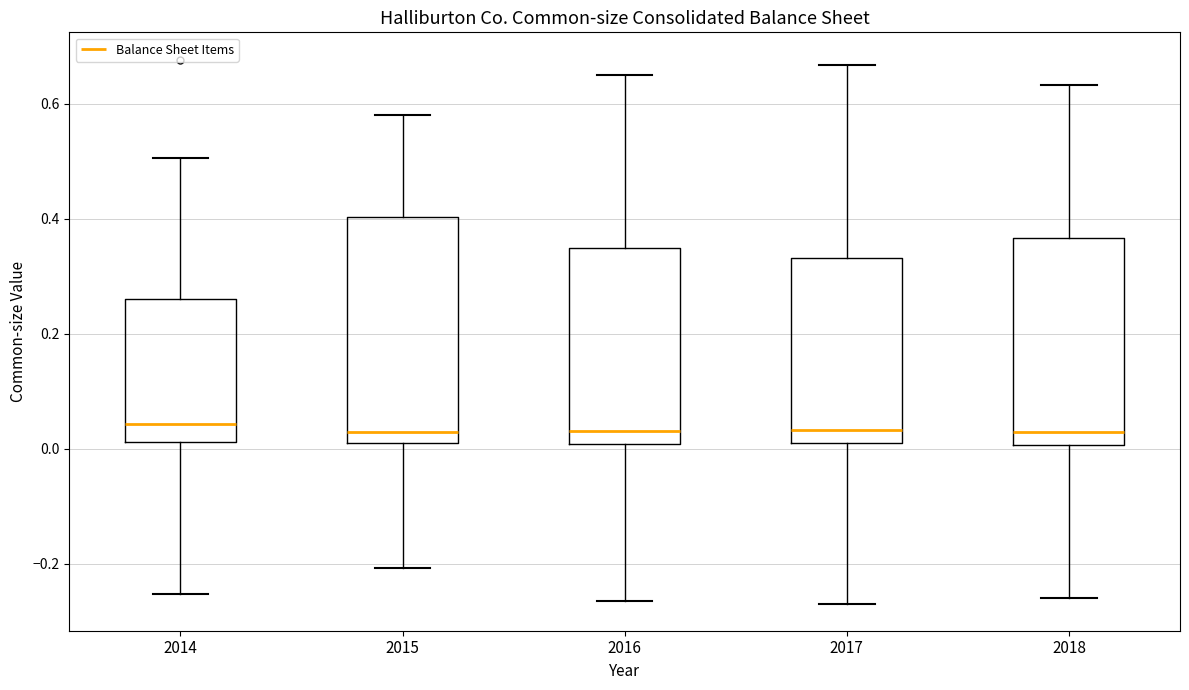

Reading left to right, transcribe this box plot: for each box, give where its median line is, the range the box spans, and where its two whiskers end, as read against the y-axis. The values are not printed on the chart, so give them approximately, as read against the axis.

2014: median 0.04, box 0.02 to 0.26, whiskers -0.26 to 0.50
2015: median 0.02 (just above the box's lower edge), box 0.02 to 0.40, whiskers -0.20 to 0.58
2016: median 0.04, box 0.00 to 0.34, whiskers -0.26 to 0.66
2017: median 0.04, box 0.00 to 0.34, whiskers -0.26 to 0.66
2018: median 0.02, box 0.00 to 0.36, whiskers -0.26 to 0.64